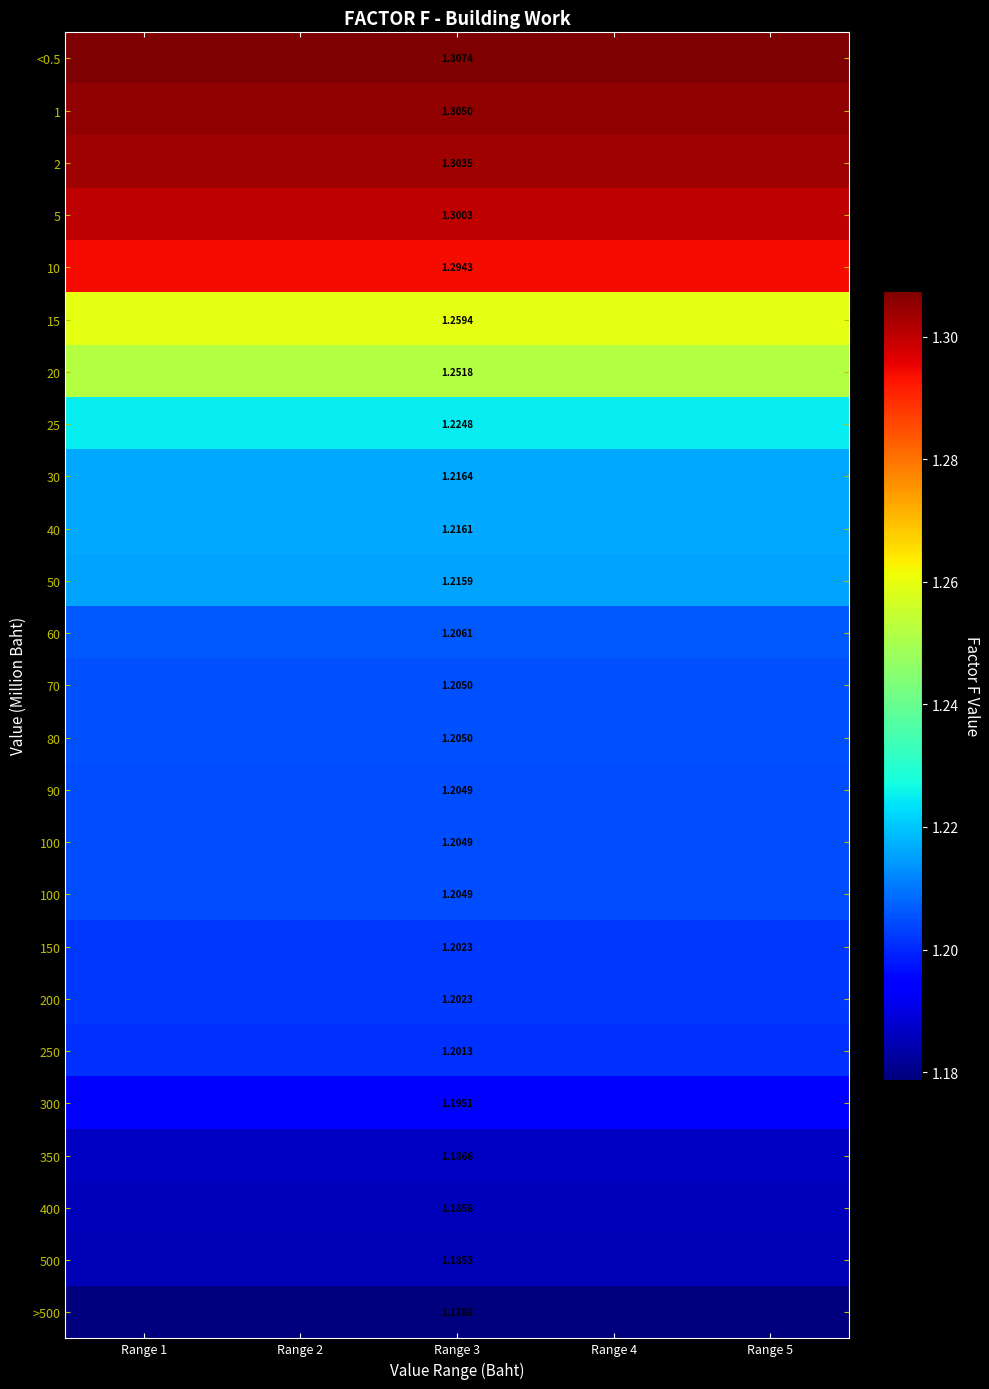

What is the maximum value shown in the chart?

1.3